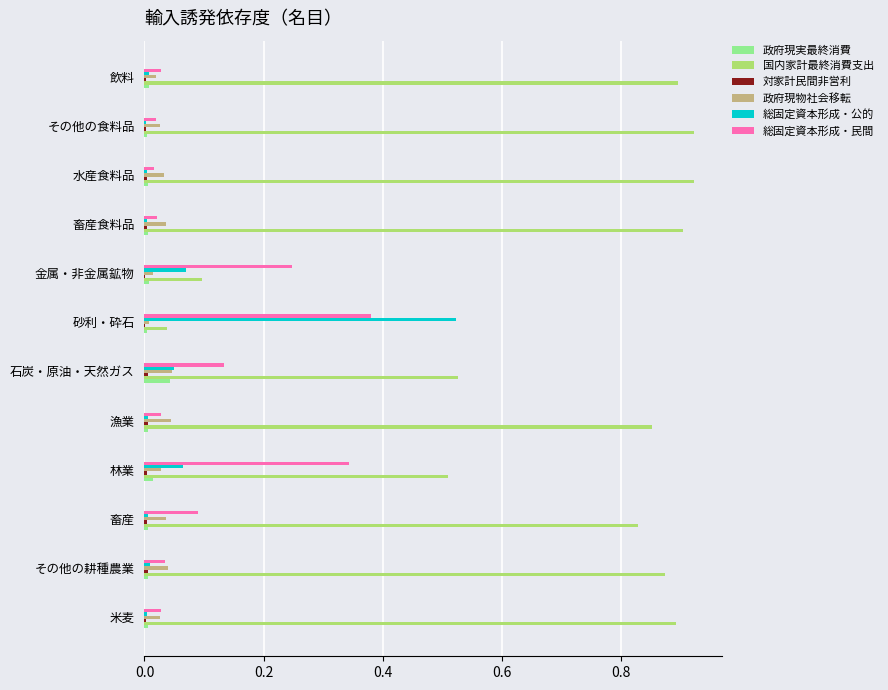

Between 石炭・原油・天然ガス and 金属・非金属鉱物, which series saw the biggest shift?

国内家計最終消費支出